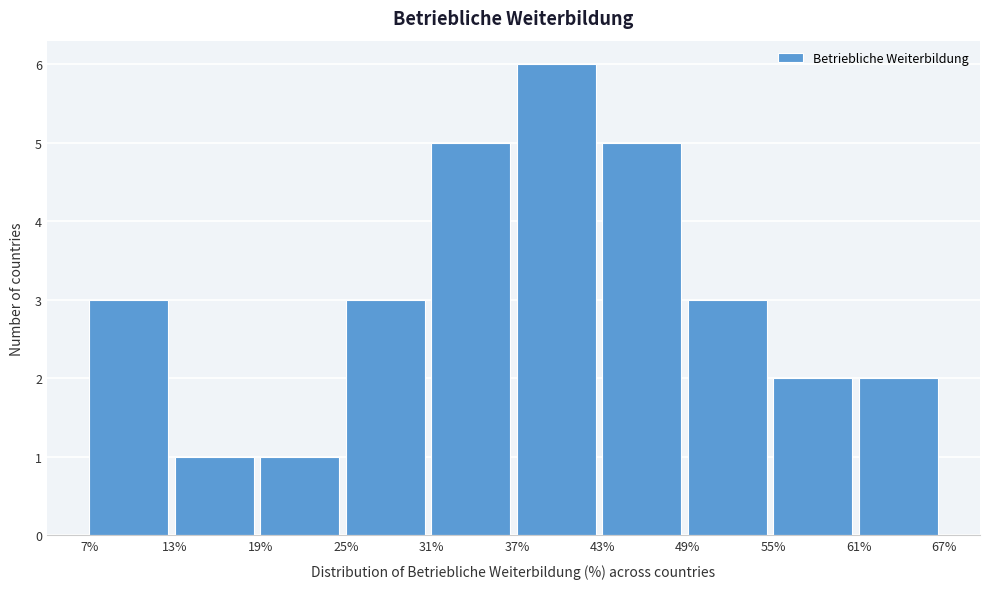

Reading left to right, list every bar in this chart as the range it spans on the x-axis followed by its height. The values are not printed on the chart, so give them approximately, as read against the axis.

7% to 13%: 3
13% to 19%: 1
19% to 25%: 1
25% to 31%: 3
31% to 37%: 5
37% to 43%: 6
43% to 49%: 5
49% to 55%: 3
55% to 61%: 2
61% to 67%: 2